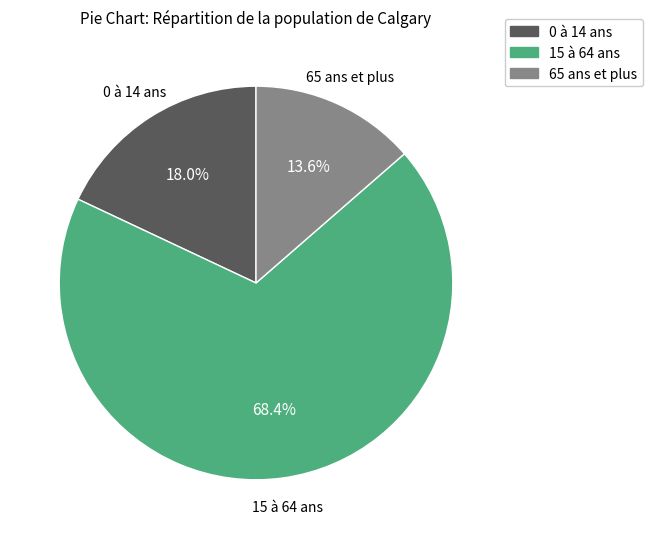

Which has a higher value, 65 ans et plus or 15 à 64 ans?

15 à 64 ans